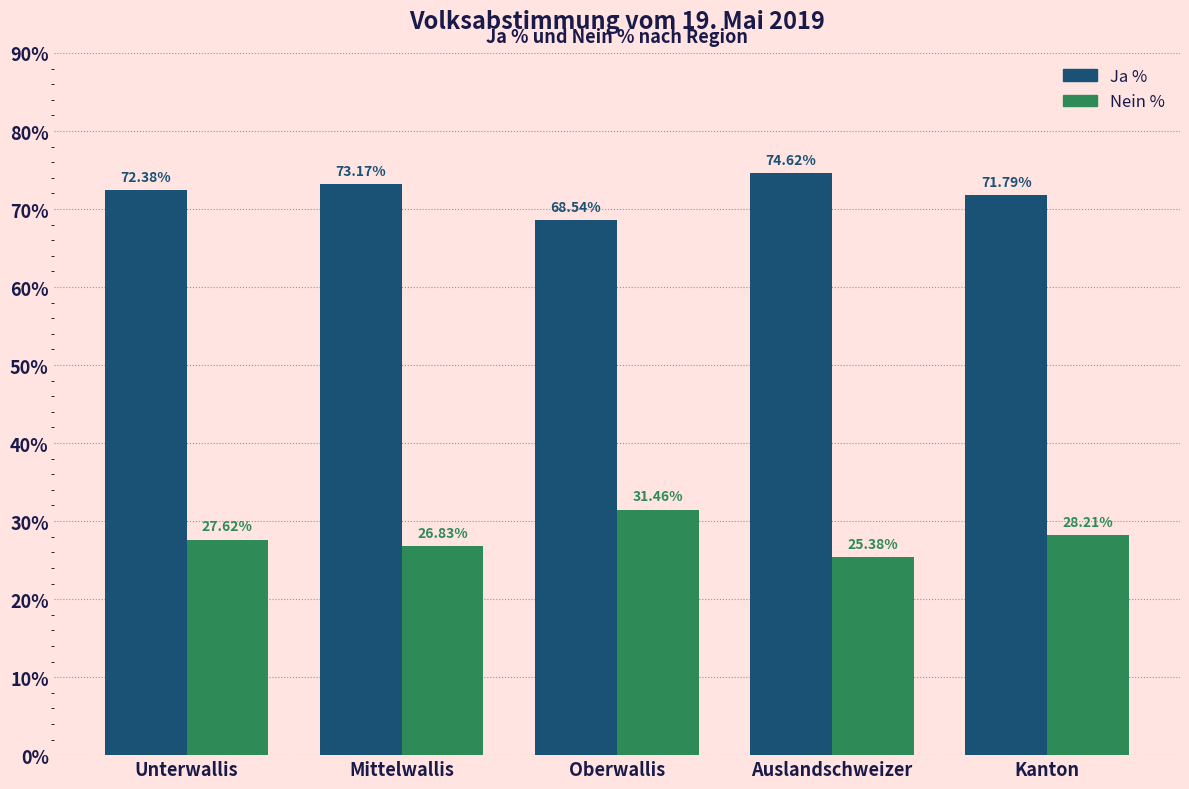

List the series in order of their peak value, lowest first.

Nein %, Ja %